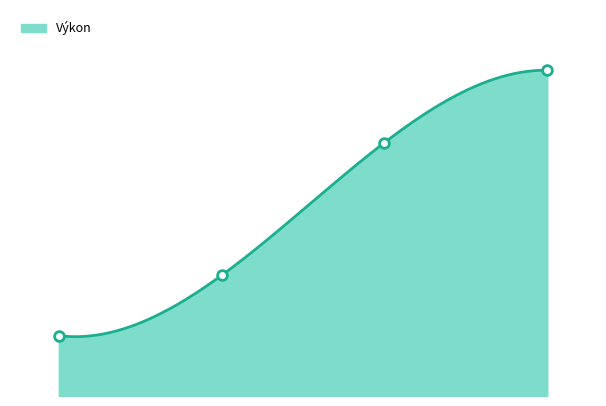

True or false: the data shows 59.4 at Atletický oddíl - STŘELA Žebrák B.

False